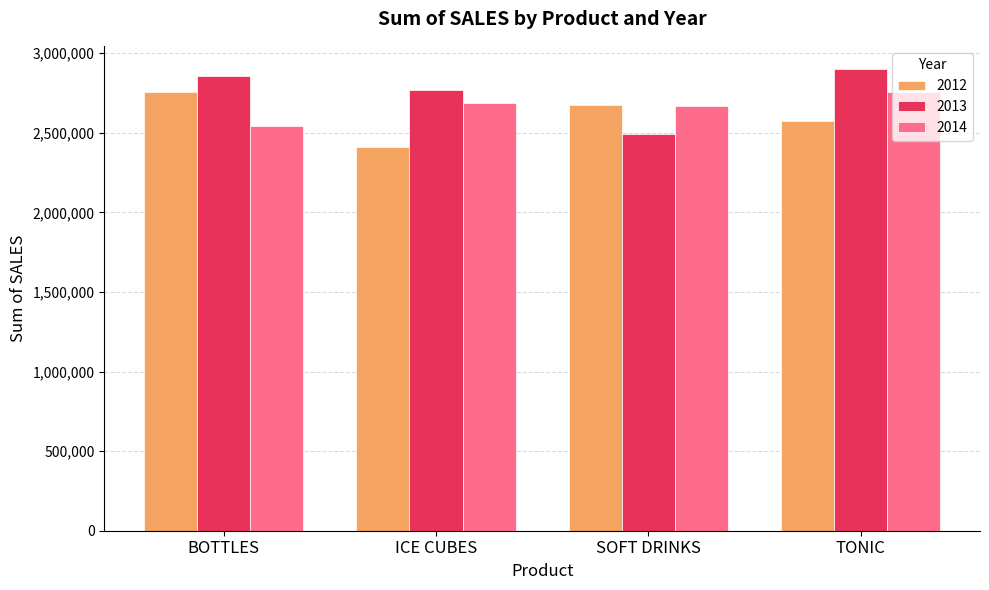

What is the spread (max minus min) of values at TONIC?

326964